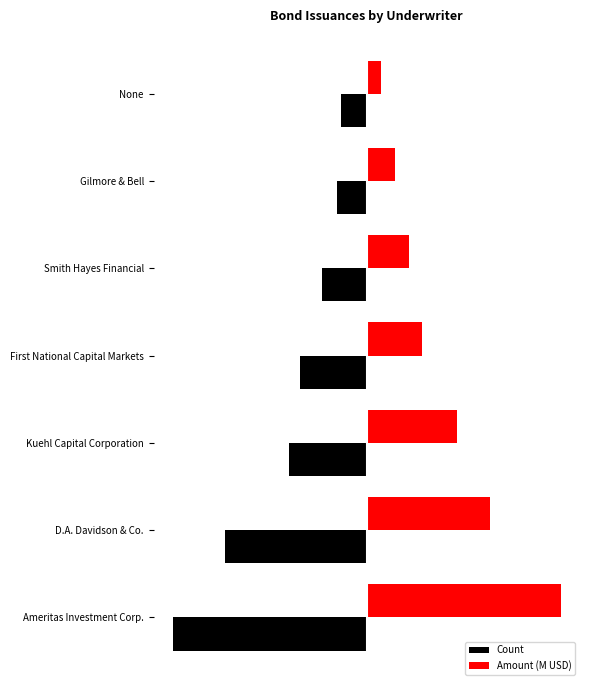

What are all the series names shown in the legend?

Count, Amount (M USD)